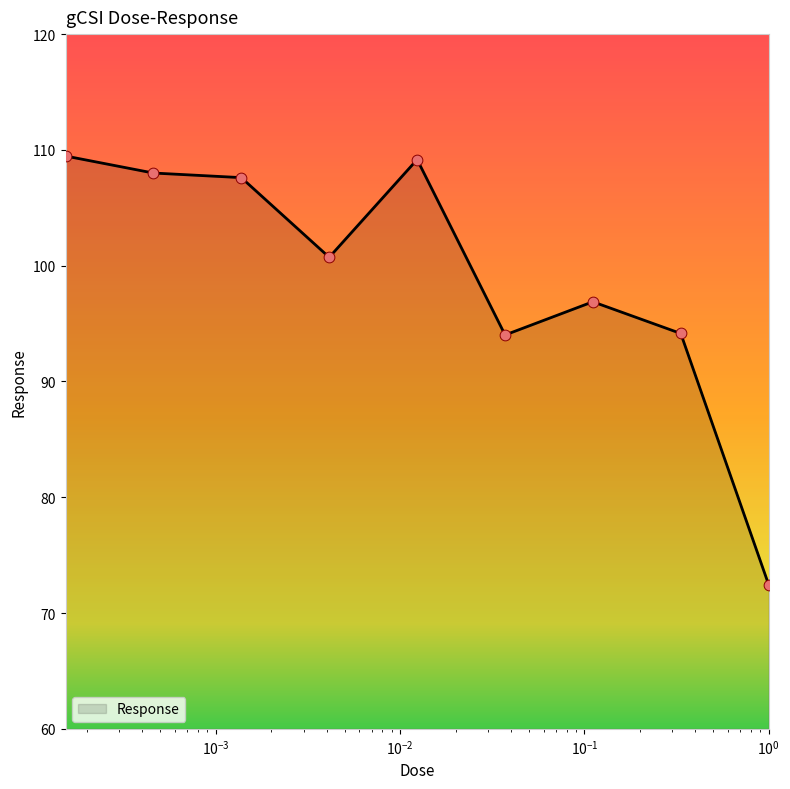

What is the minimum value shown in the chart?

72.4